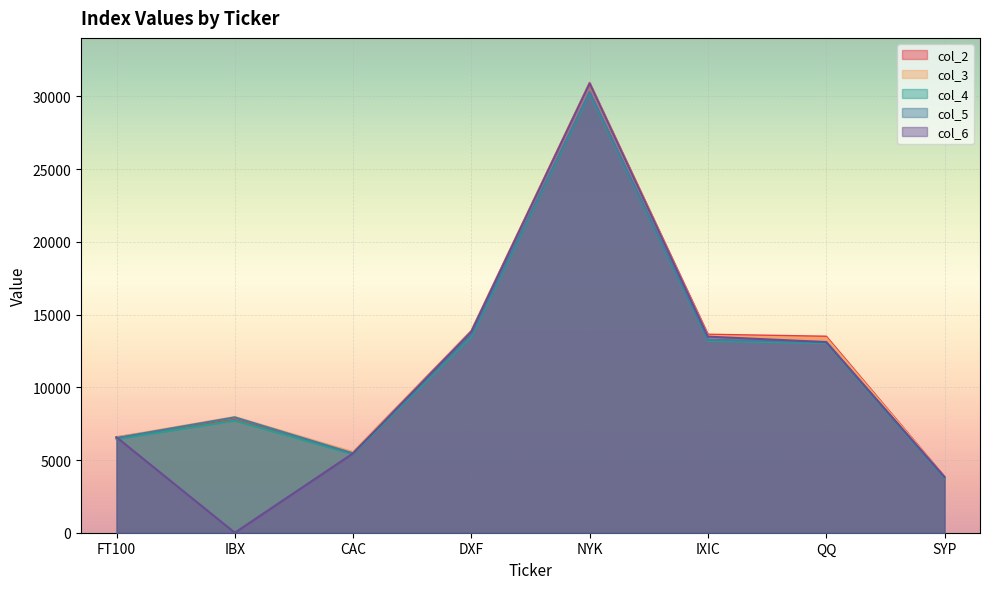

The value of col_4 at NYK is 30206.9. True or false?

True